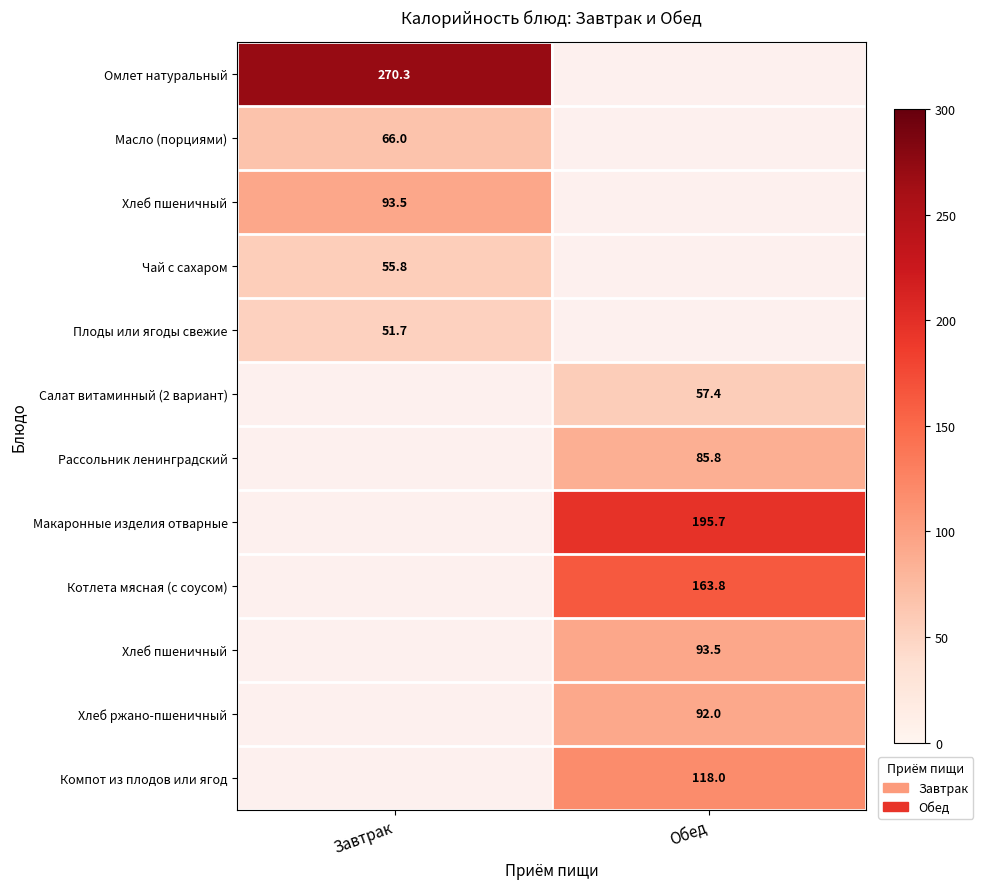

At how many categories does at least one series exceed 99?

2